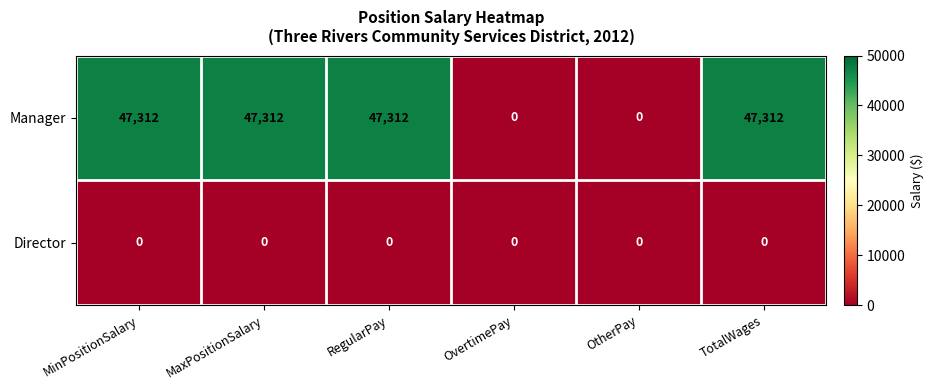

The value of Manager at OvertimePay is 0. True or false?

True